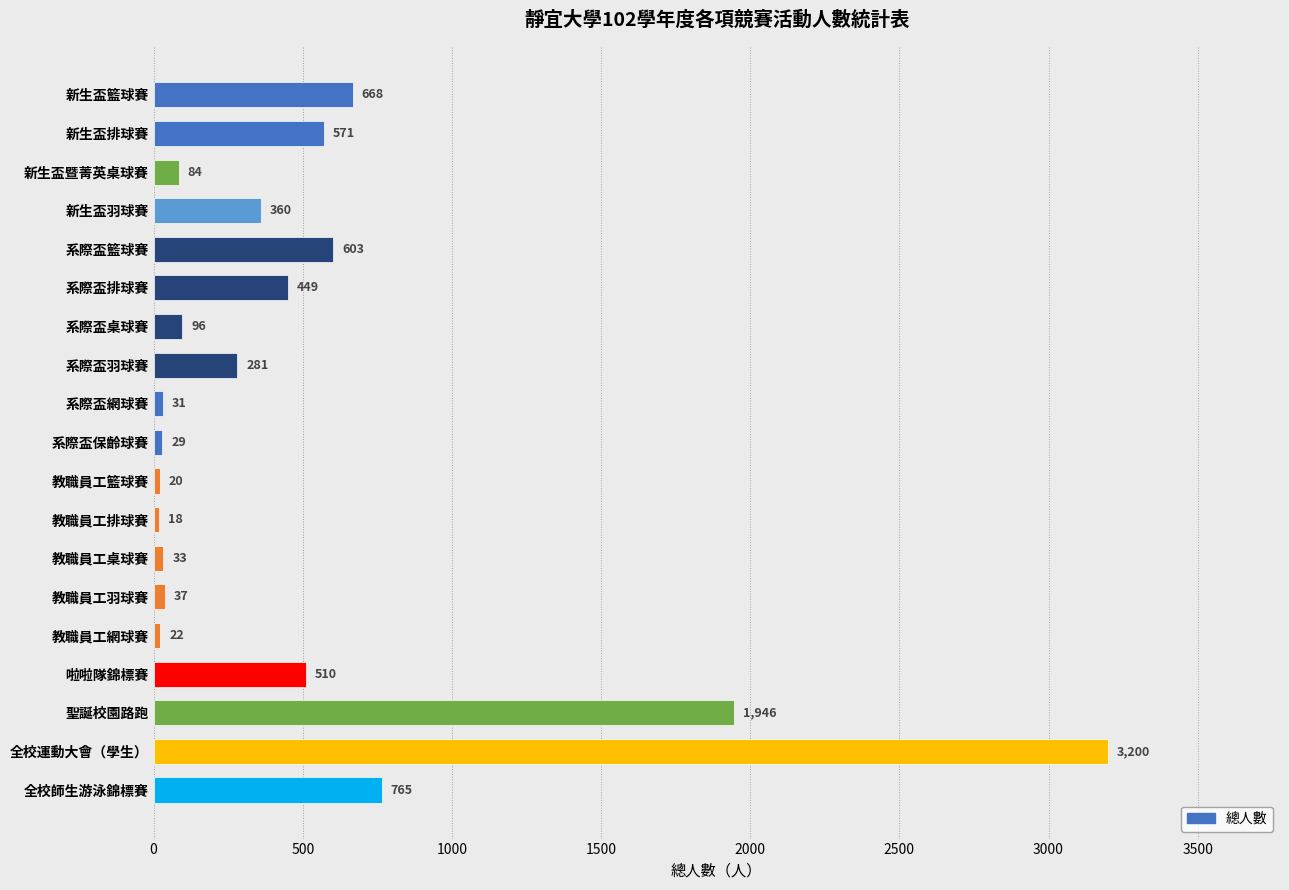

What is the average value?

512